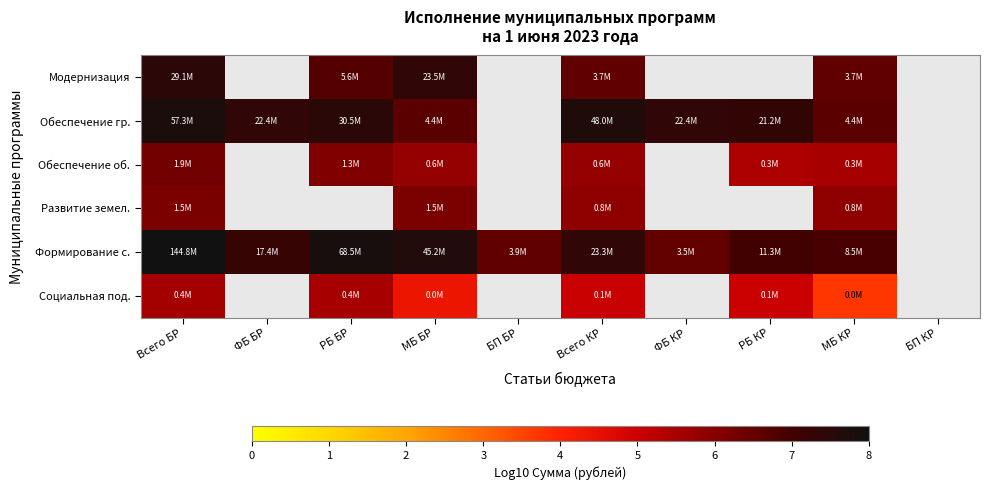

At which category is the sum across all series the highest?

Всего БР